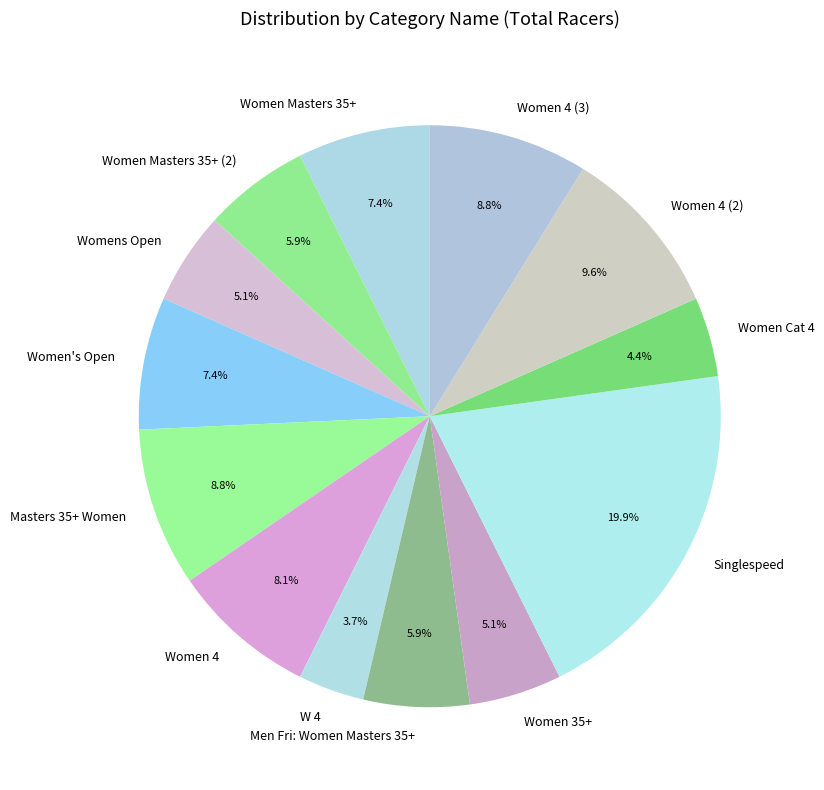

How many slices are in this pie chart?

13